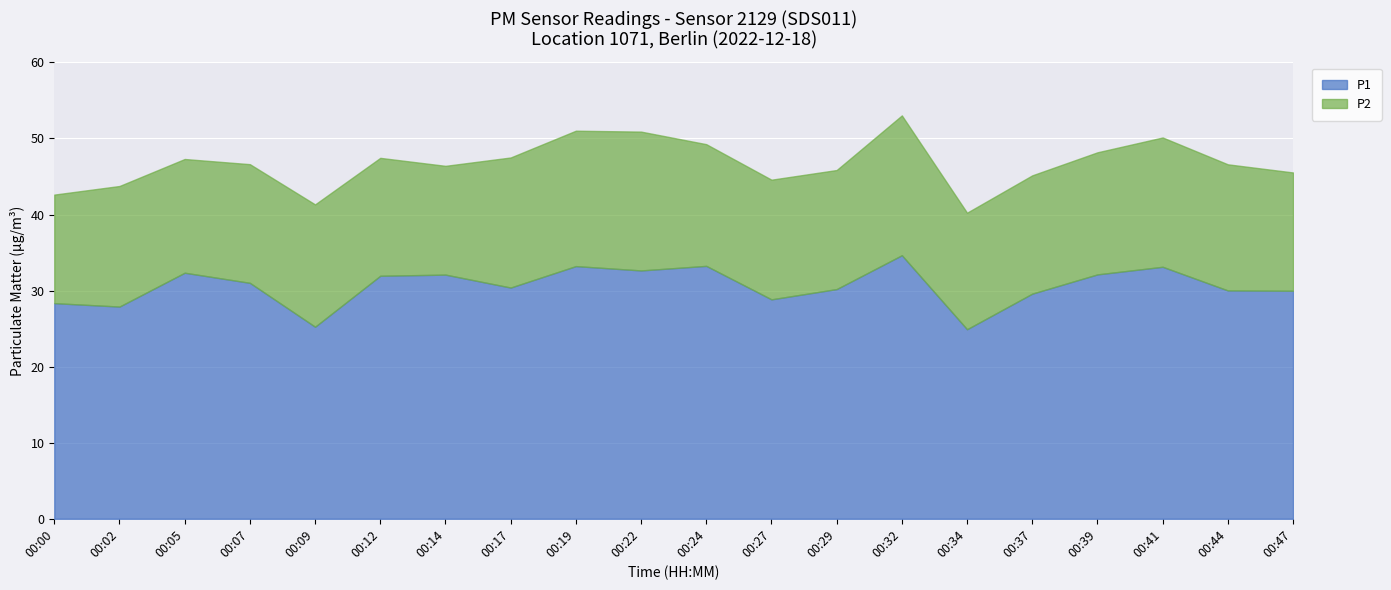

Reading left to right, transcribe all the data shown in this chart.

P1: 28.4	27.9	32.4	31.0	25.2	31.9	32.1	30.4	33.2	32.6	33.2	28.9	30.2	34.6	24.9	29.6	32.1	33.1	30.0	30.0
P2: 14.3	15.8	14.9	15.6	16.1	15.5	14.3	17.1	17.8	18.2	16.0	15.7	15.7	18.4	15.3	15.6	16.1	17.0	16.6	15.6